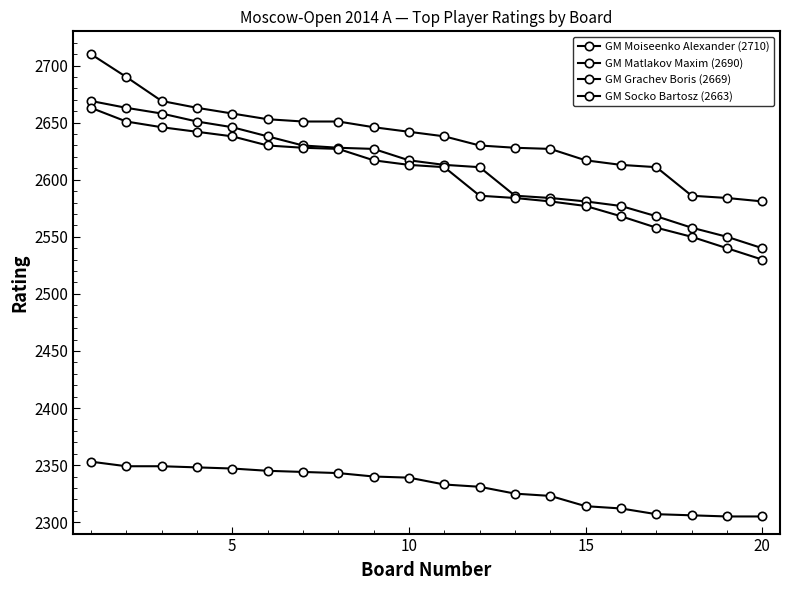

Count the number of categories in the chart.

20